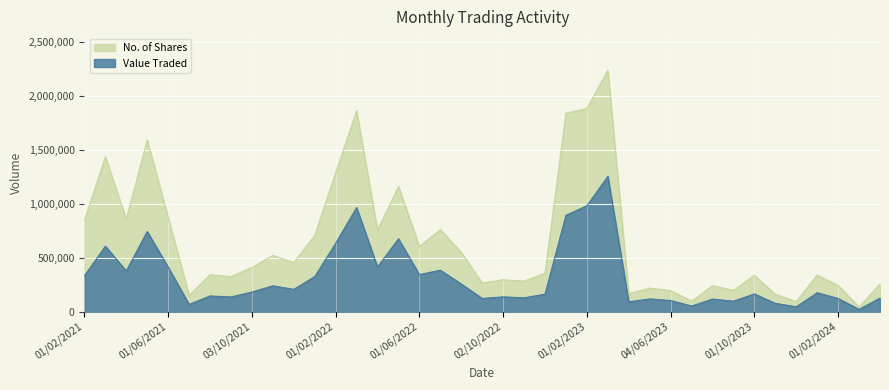

True or false: Value Traded has a value of 1107864 at 01/02/2022.

False